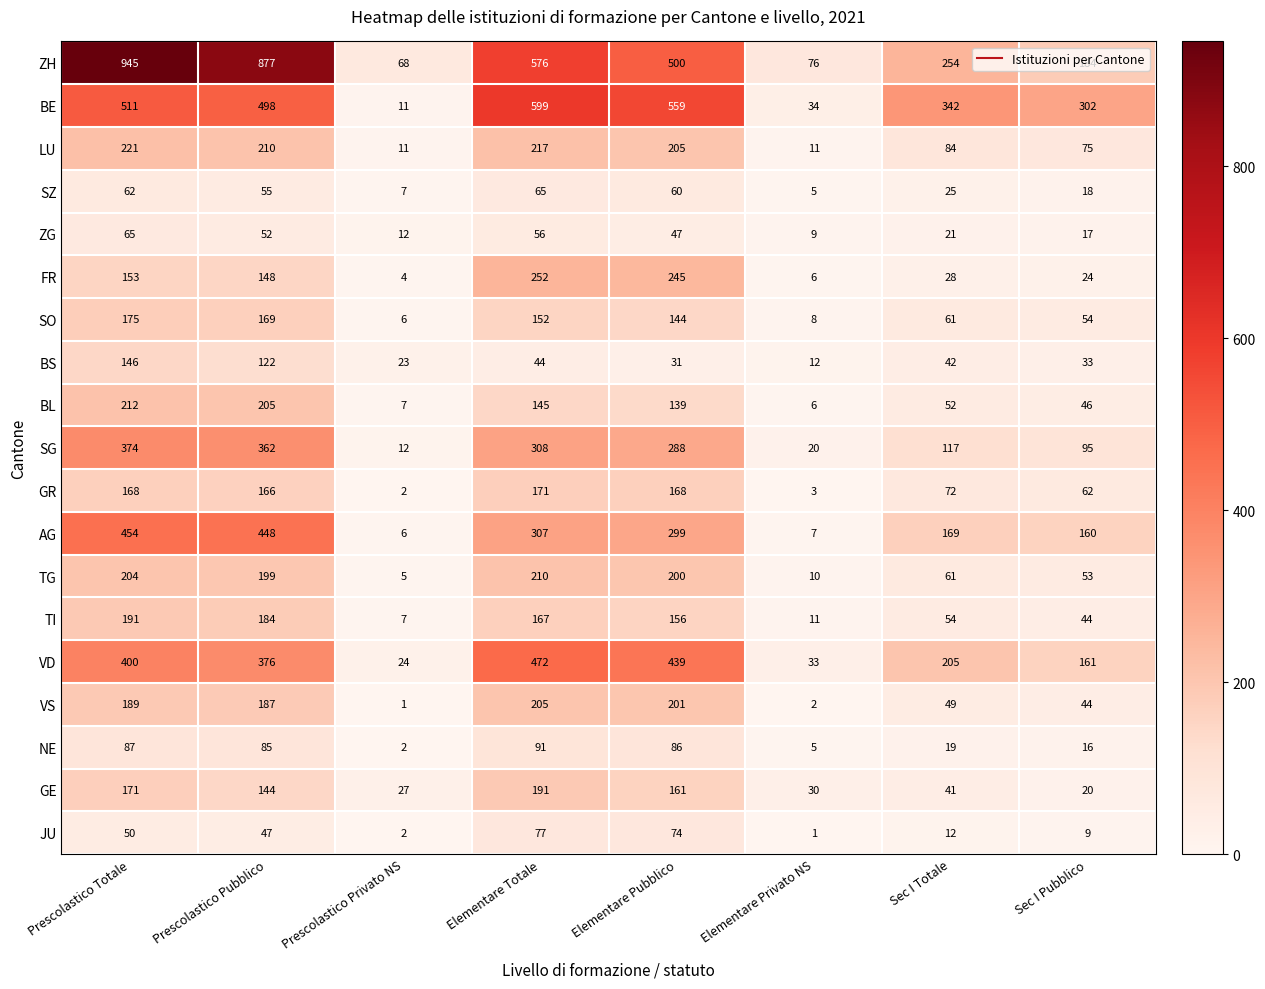

How many data points does each series have?

8